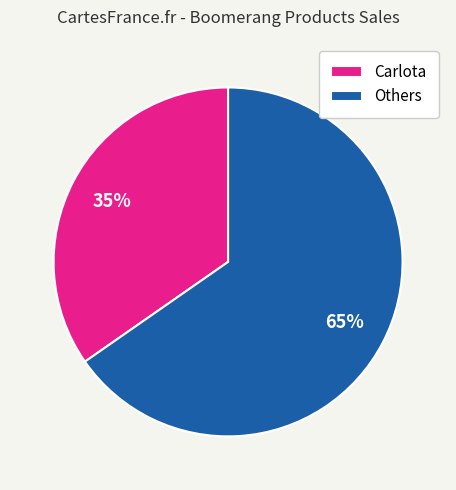

To the nearest percent, what is the combined percentage of Carlota and Others?

100%